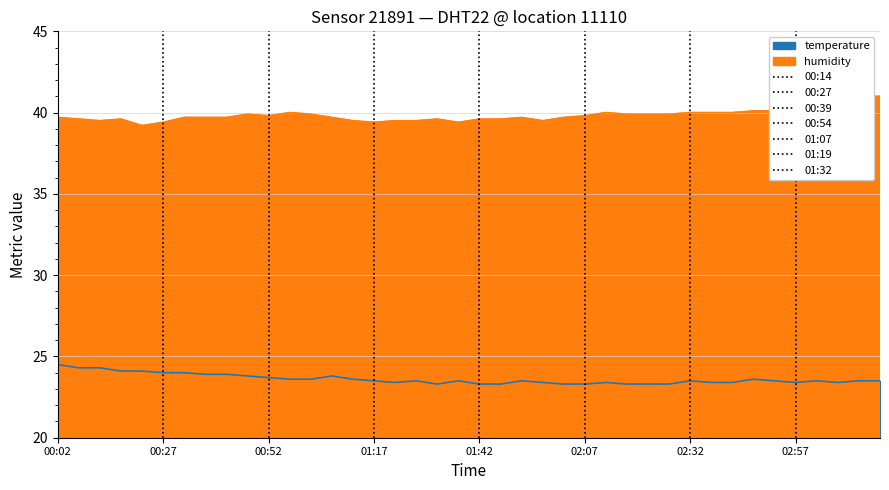

What is the label of the 36th point from the right?

00:22